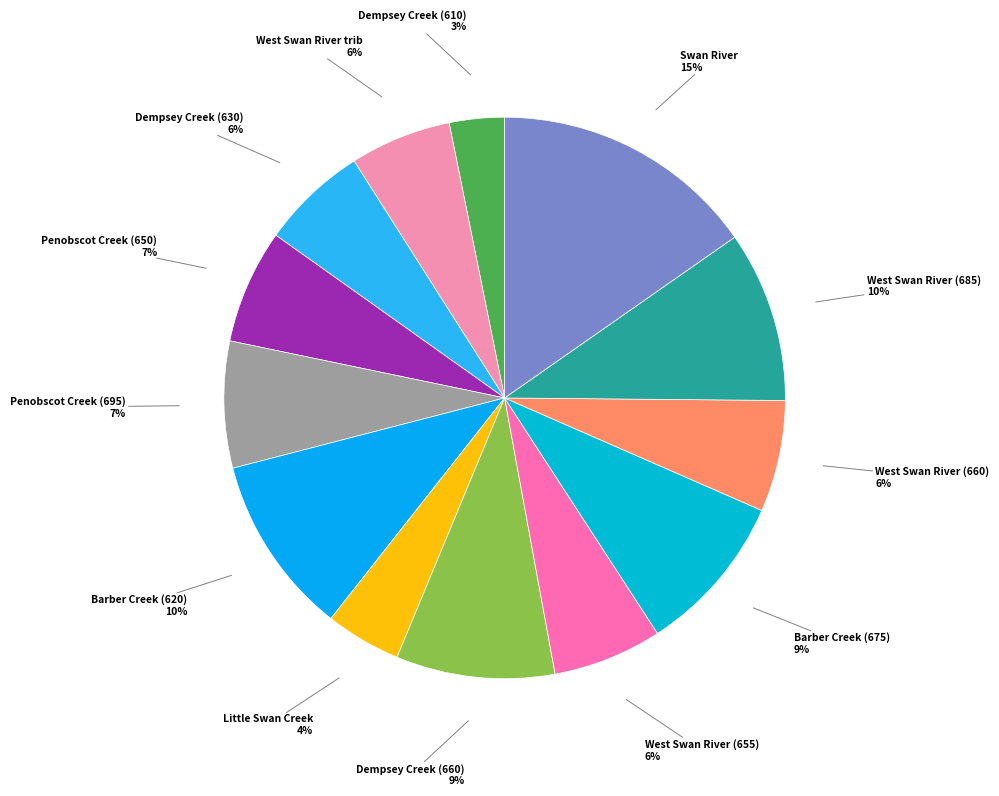

The West Swan River trib slice represents 1% of the pie. True or false?

False